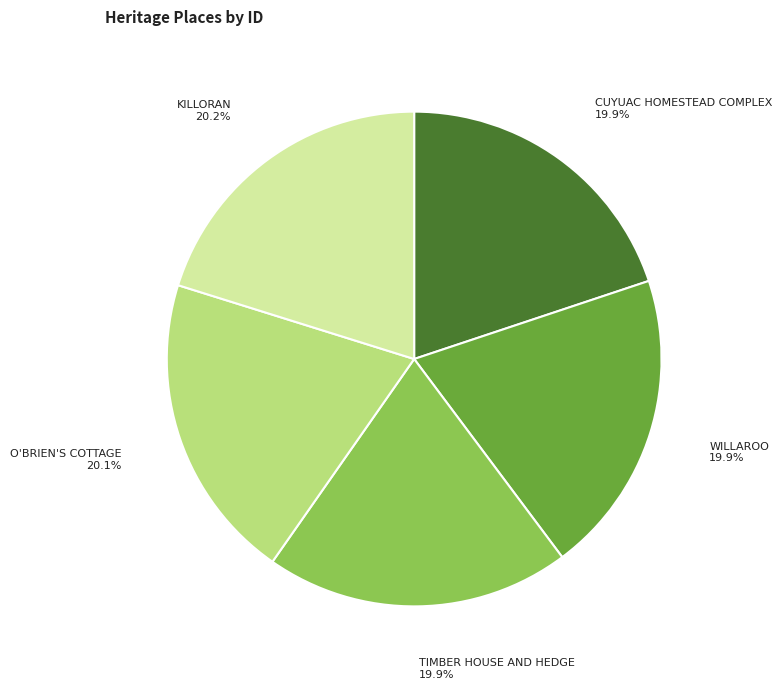

What is the ratio of the value at KILLORAN to the value at CUYUAC HOMESTEAD COMPLEX?

1.0